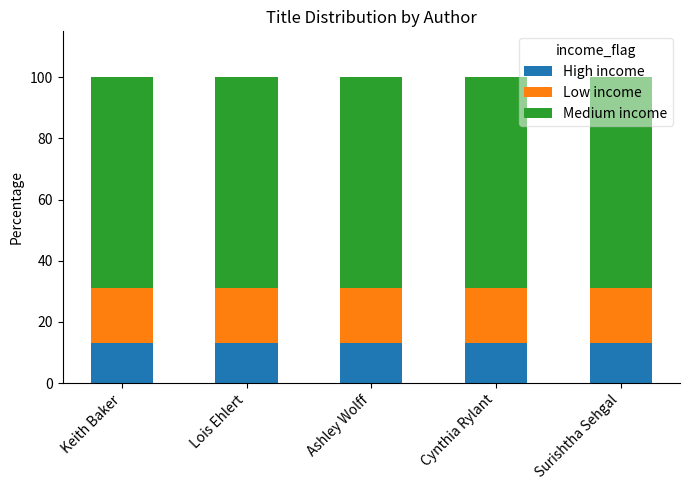

What is the sum of the High income values at Surishtha Sehgal and Ashley Wolff?

26.0